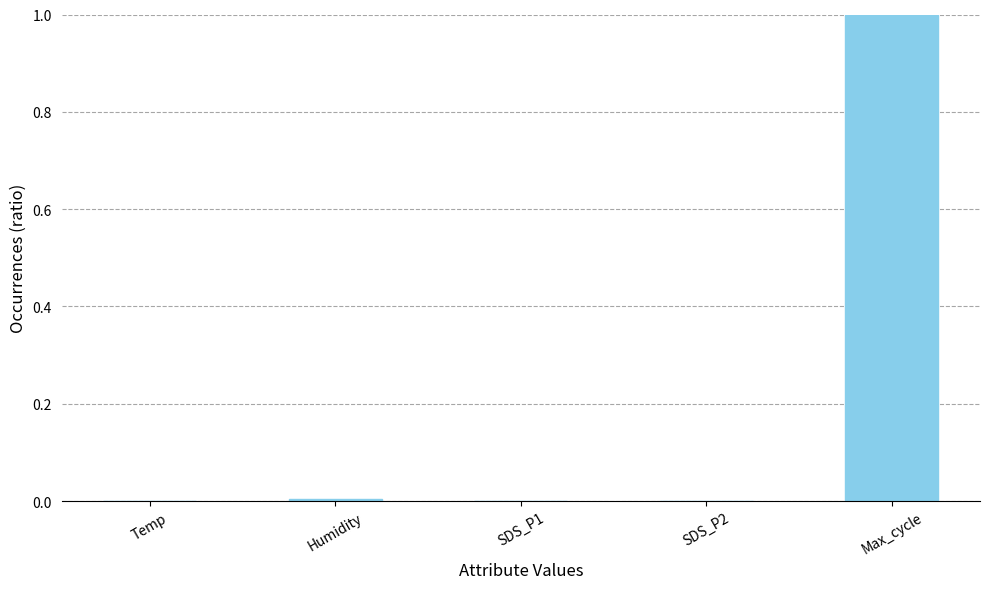

The chart shows a value of 0.0 at SDS_P1. True or false?

True